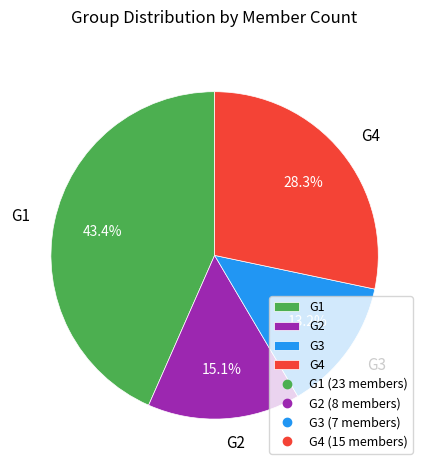

Is the sum of G4 and G1 greater than half?

Yes